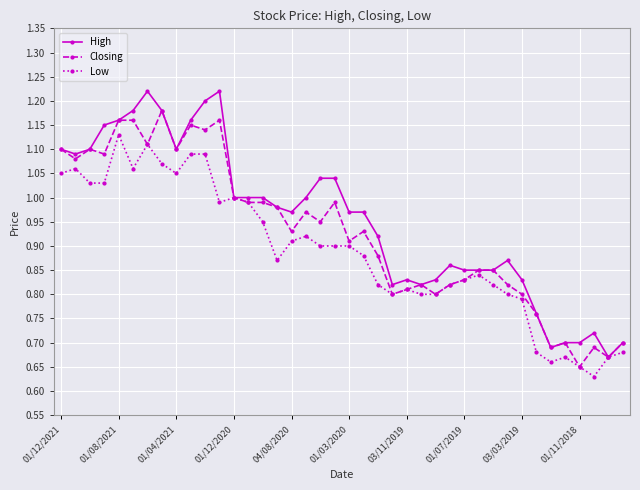

True or false: Low has more than 1 points higher than both neighbors.

True